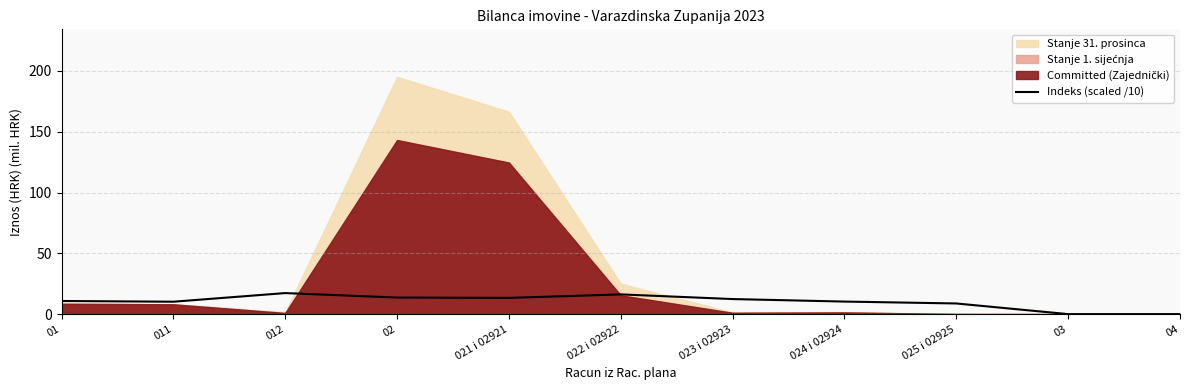

What is the value of the 1st point from the left?

10.8